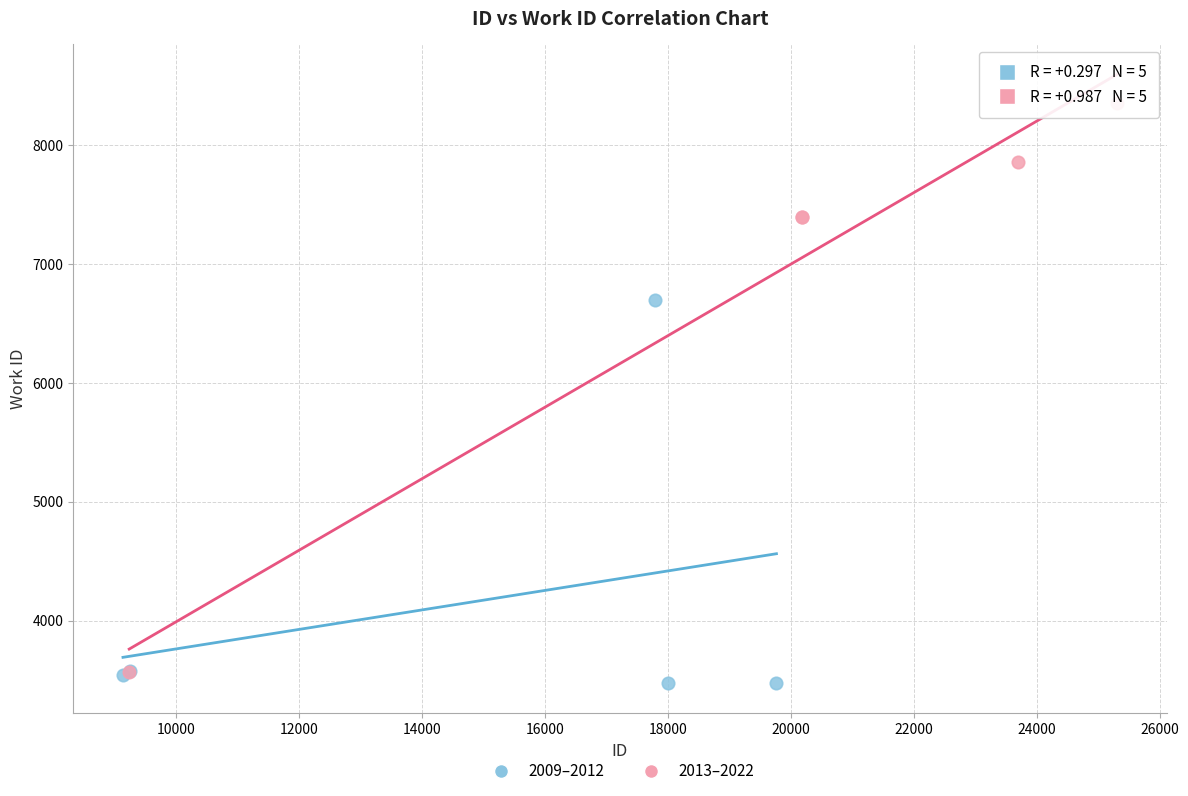

Which series contains the highest Y value?

2013–2022